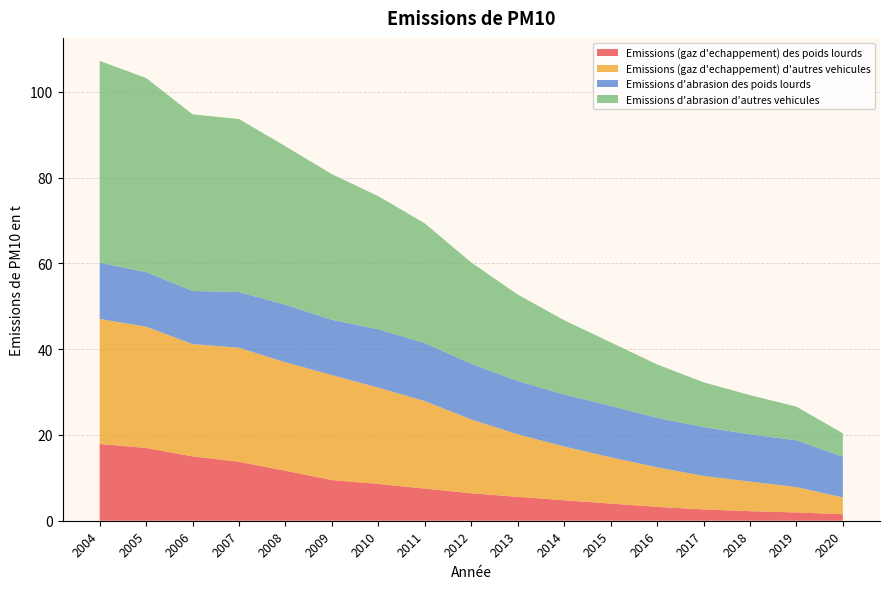

Reading left to right, extract all data points from this chart.

Emissions (gaz d'echappement) des poids lourds: 2004=17.9	2005=17.0	2006=15.0	2007=13.7	2008=11.6	2009=9.5	2010=8.6	2011=7.5	2012=6.4	2013=5.6	2014=4.8	2015=4.0	2016=3.2	2017=2.6	2018=2.2	2019=1.9	2020=1.5
Emissions (gaz d'echappement) d'autres vehicules: 2004=29.1	2005=28.3	2006=26.2	2007=26.6	2008=25.3	2009=24.5	2010=22.4	2011=20.4	2012=17.2	2013=14.6	2014=12.5	2015=10.8	2016=9.2	2017=7.8	2018=6.9	2019=5.9	2020=3.9
Emissions d'abrasion des poids lourds: 2004=13.1	2005=12.7	2006=12.4	2007=13.0	2008=13.4	2009=12.9	2010=13.6	2011=13.5	2012=13.0	2013=12.4	2014=12.1	2015=12.0	2016=11.5	2017=11.4	2018=11.0	2019=10.9	2020=9.5
Emissions d'abrasion d'autres vehicules: 2004=47.0	2005=45.2	2006=41.2	2007=40.3	2008=36.9	2009=33.9	2010=31.0	2011=27.9	2012=23.6	2013=20.2	2014=17.3	2015=14.8	2016=12.5	2017=10.4	2018=9.1	2019=7.8	2020=5.4